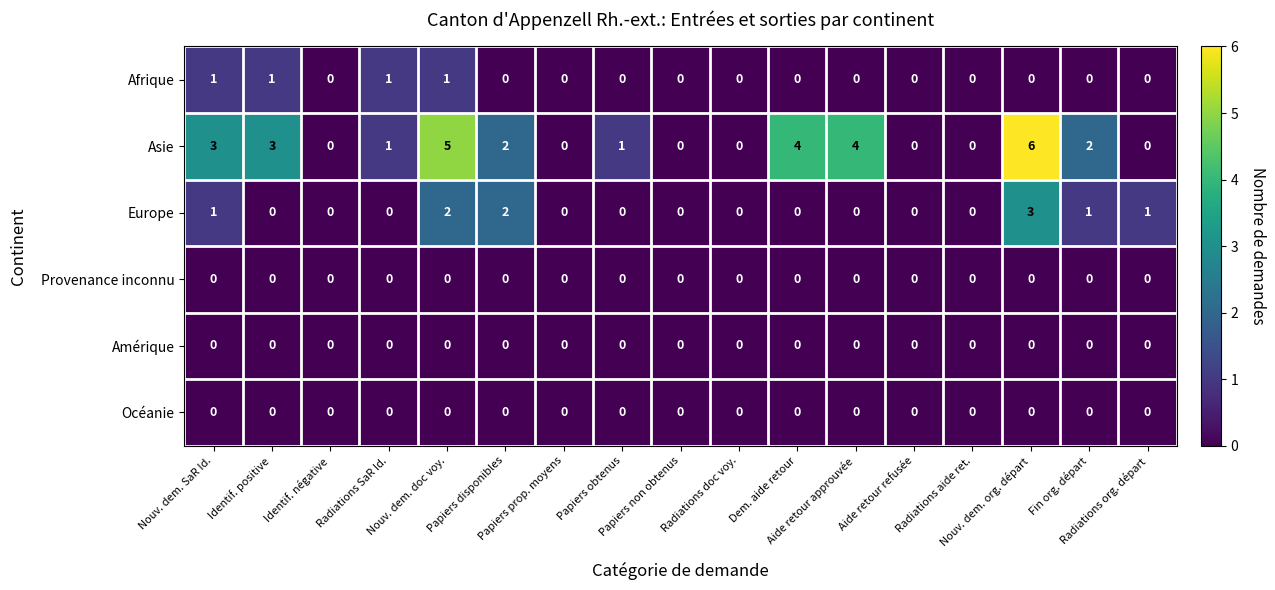

Count the number of categories in the chart.

17